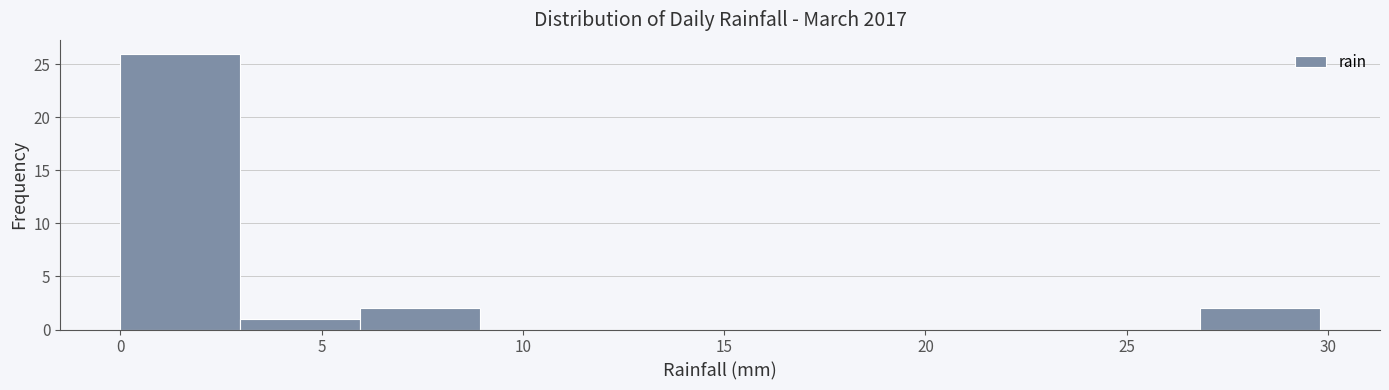

Reading left to right, list every bar in this chart as the range it spans on the x-axis followed by its height. Neither the bar edges nor the heights are printed on the chart, so give them approximately, as read against the axes.

0 to 3: 26
3 to 6: 1
6 to 9: 2
9 to 12: 0
12 to 15: 0
15 to 18: 0
18 to 21: 0
21 to 24: 0
24 to 27: 0
27 to 30: 2